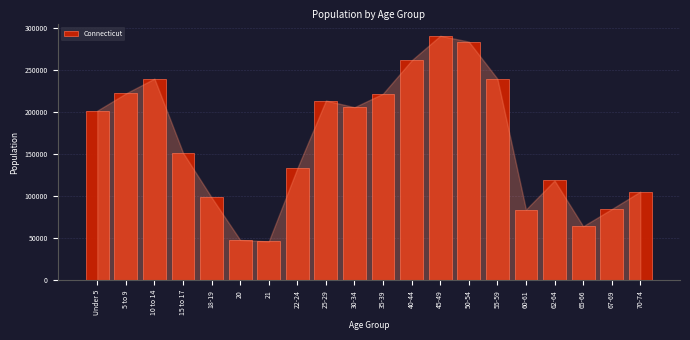

What is the difference between the second highest and minimum values?

237990